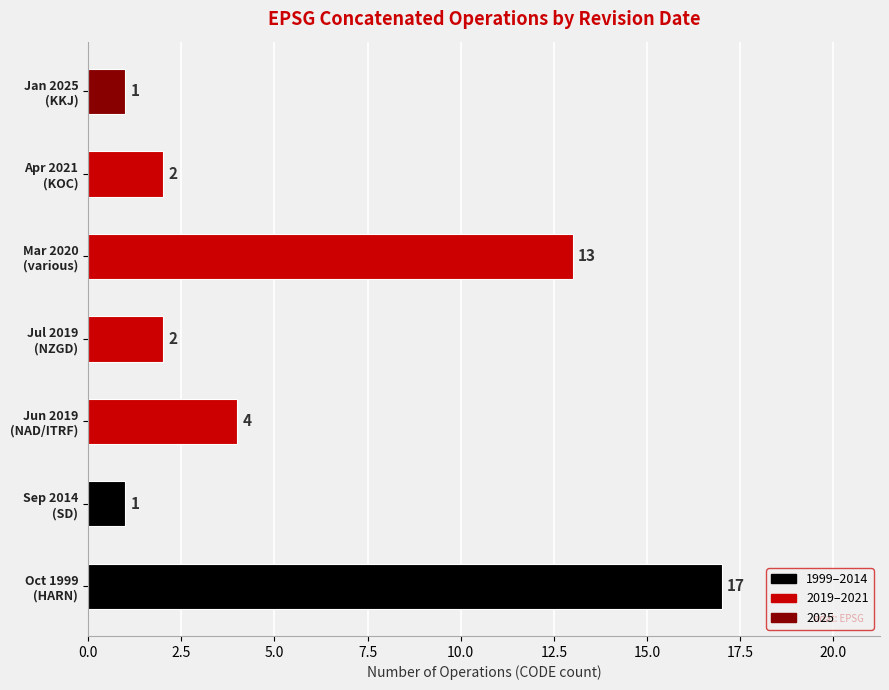

What is the greatest value displayed?

17